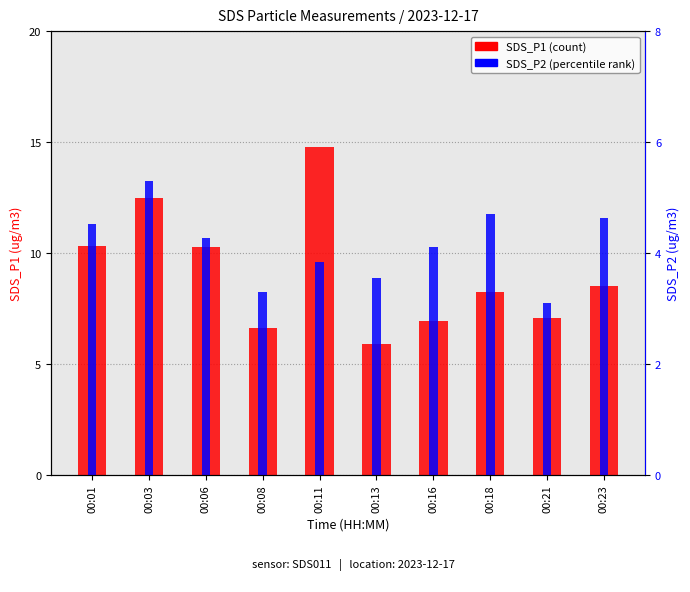

Which series has the widest spread of values?

SDS_P1